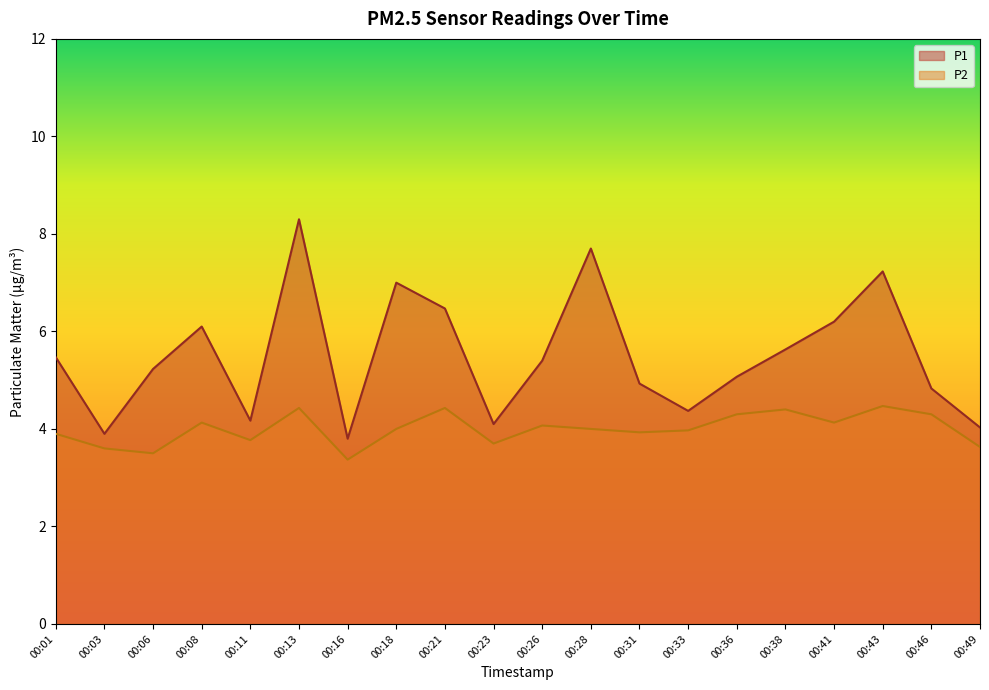

True or false: P1 and P2 cross at least once.

False